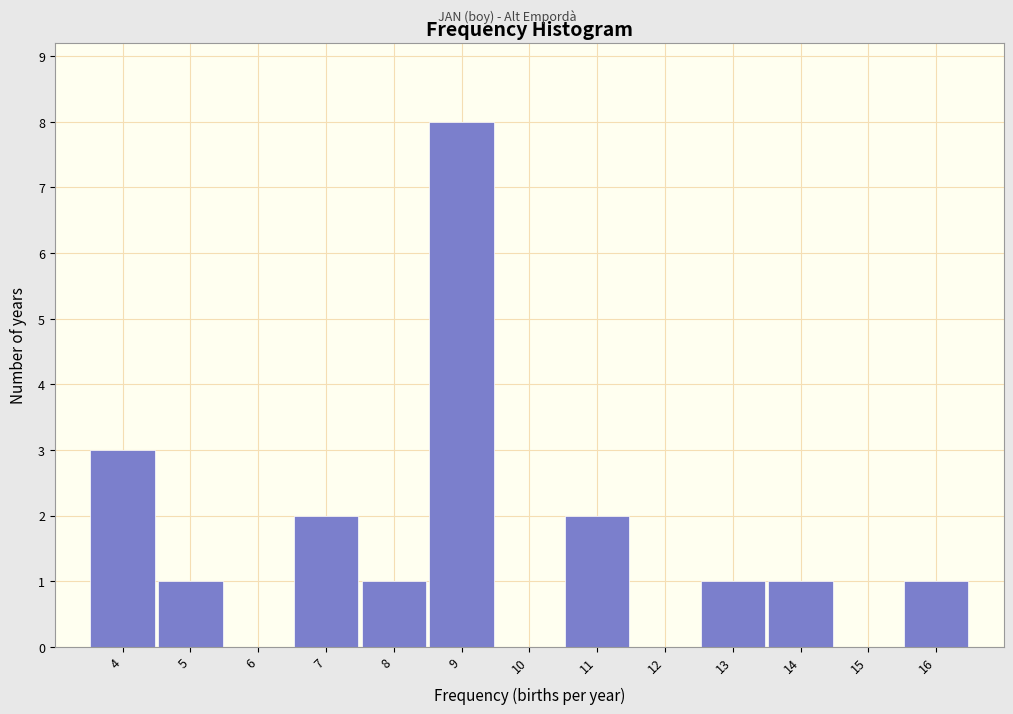

Reading left to right, transcribe this chart: for each bar, give the range it covers on the x-axis and its height. The values are not printed on the chart, so give them approximately, as read against the axis.

3.5 to 4.5: 3
4.5 to 5.5: 1
5.5 to 6.5: 0
6.5 to 7.5: 2
7.5 to 8.5: 1
8.5 to 9.5: 8
9.5 to 10.5: 0
10.5 to 11.5: 2
11.5 to 12.5: 0
12.5 to 13.5: 1
13.5 to 14.5: 1
14.5 to 15.5: 0
15.5 to 16.5: 1